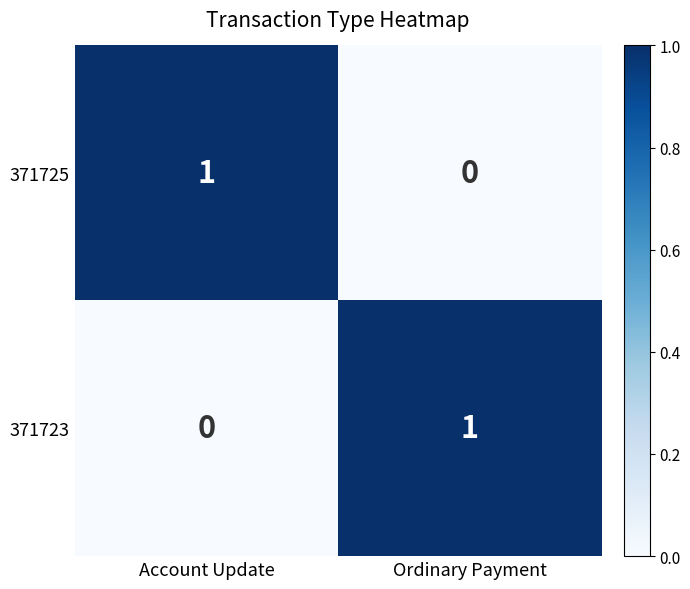

The 371725 series shows 2 at Account Update. True or false?

False